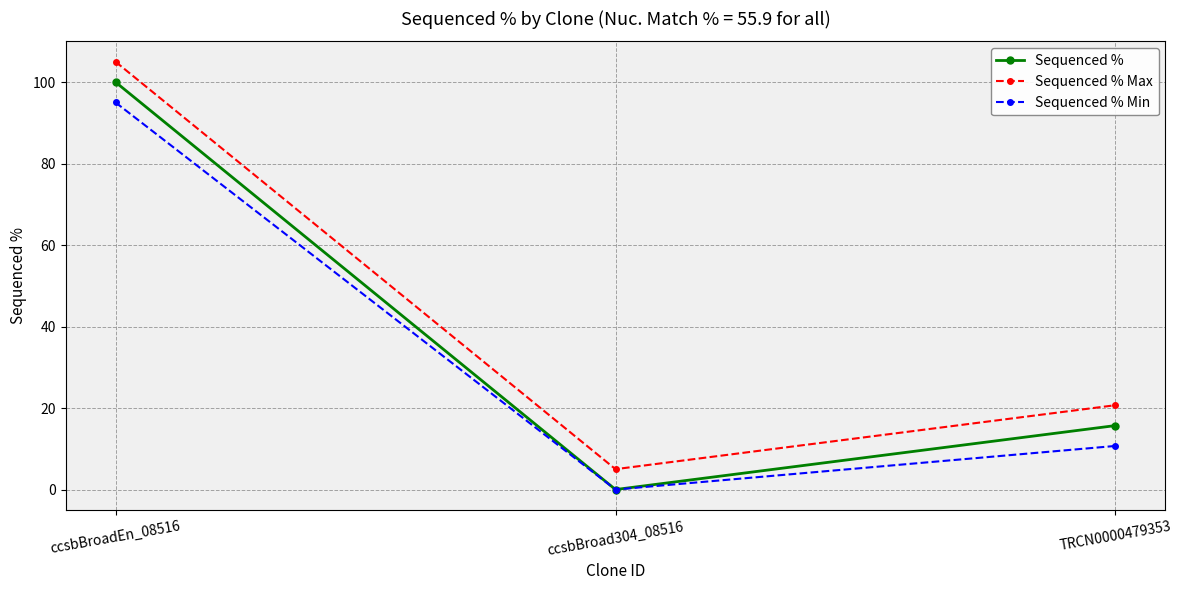

Where does the Sequenced % series first go above 15?

ccsbBroadEn_08516